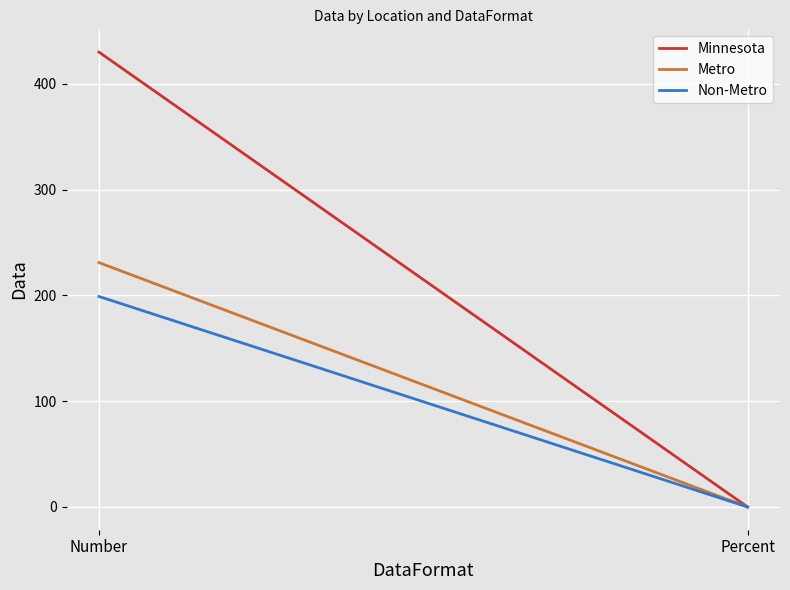

What is the label of the 1st point from the right?

Percent